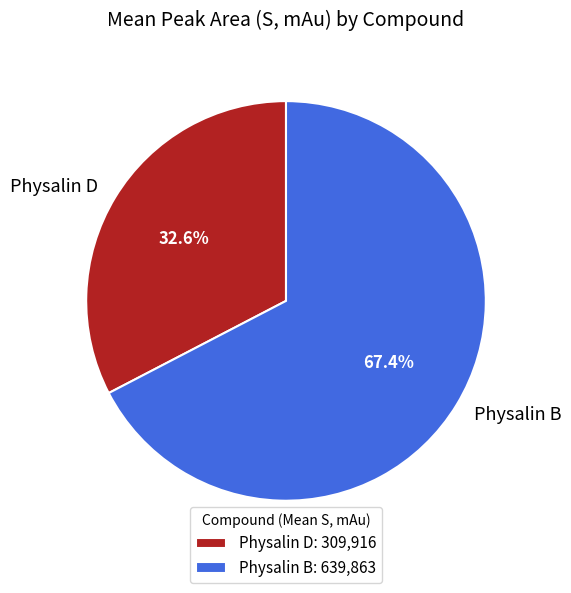

To the nearest percent, what is the difference between the Physalin D and Physalin B slice percentages?

35%